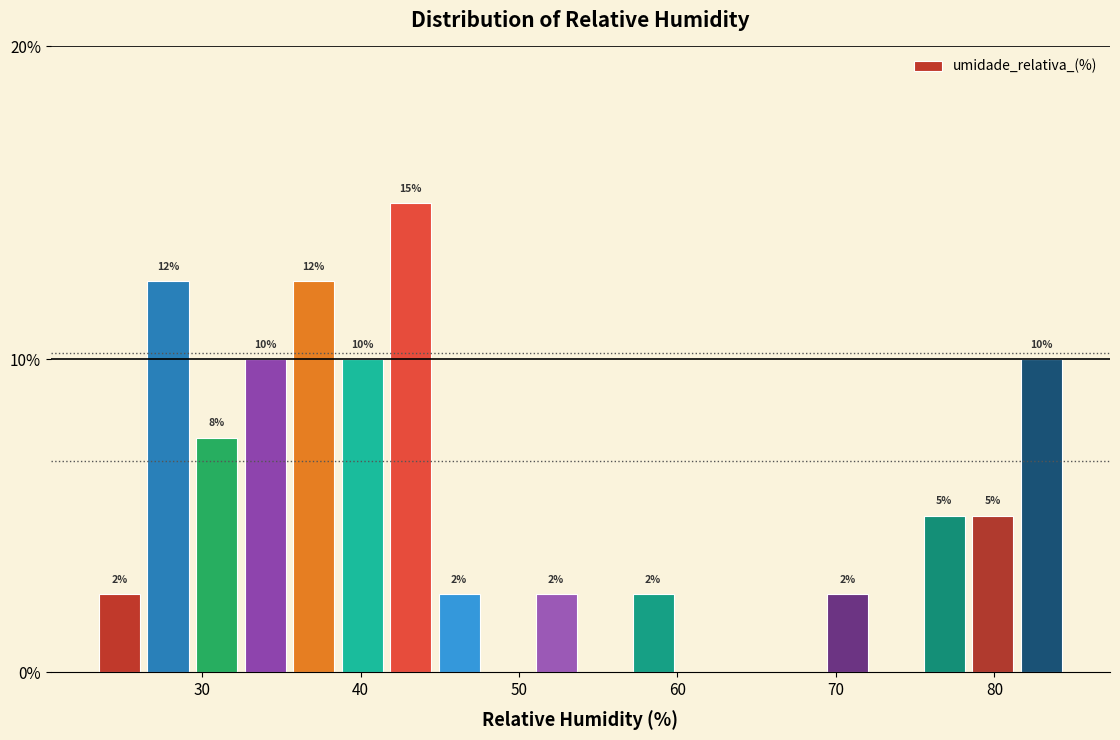

Around what value on the x-axis is the tallest bar? Give the approximate position of its centre, as read against the axis.

43